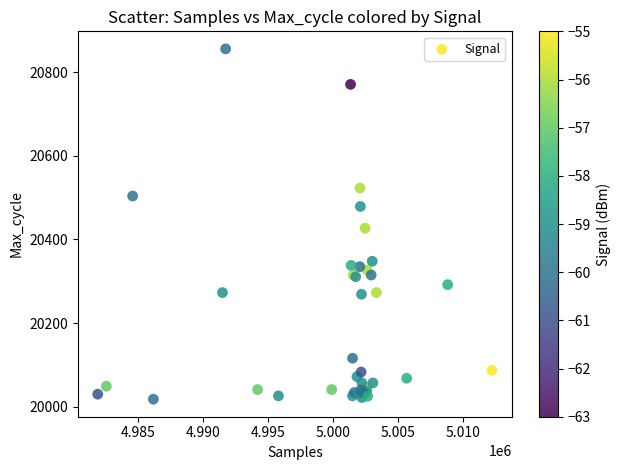

What Y value in the scatter plot is closest to 20437?

20427